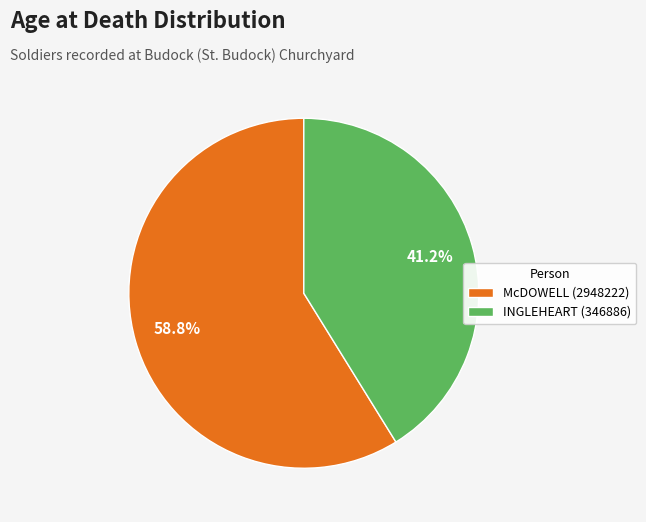

What percentage do INGLEHEART (346886) and McDOWELL (2948222) together represent?

100.0%